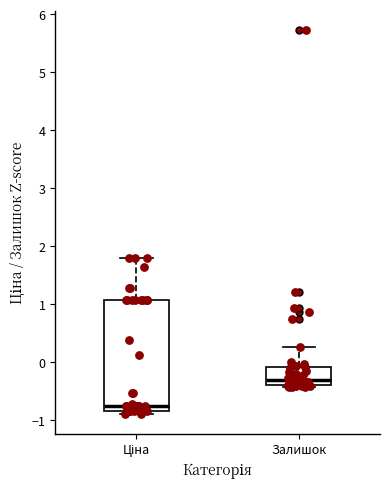

Comparing the boxes themselves (not the whiskers), which one is the tallest?

Ціна